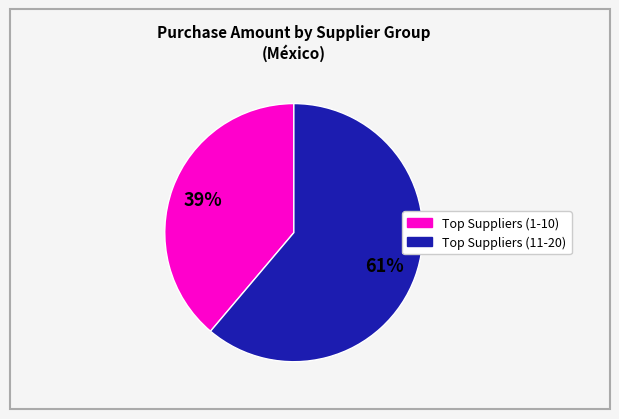

Does any single category account for the majority?

Yes